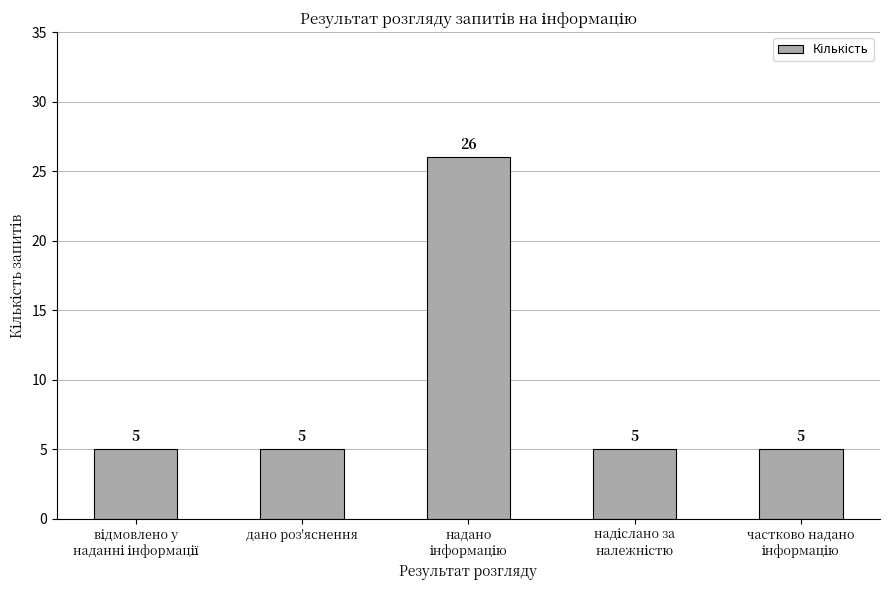

How many distinct data groups are displayed?

1